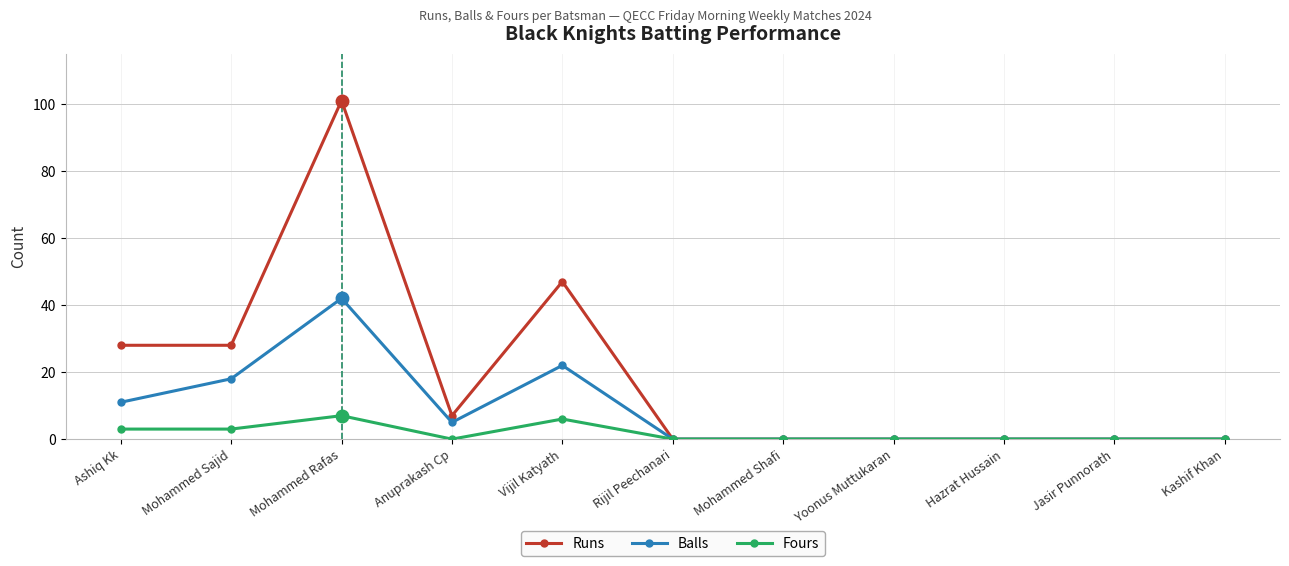

At which category is the sum across all series the highest?

Mohammed Rafas